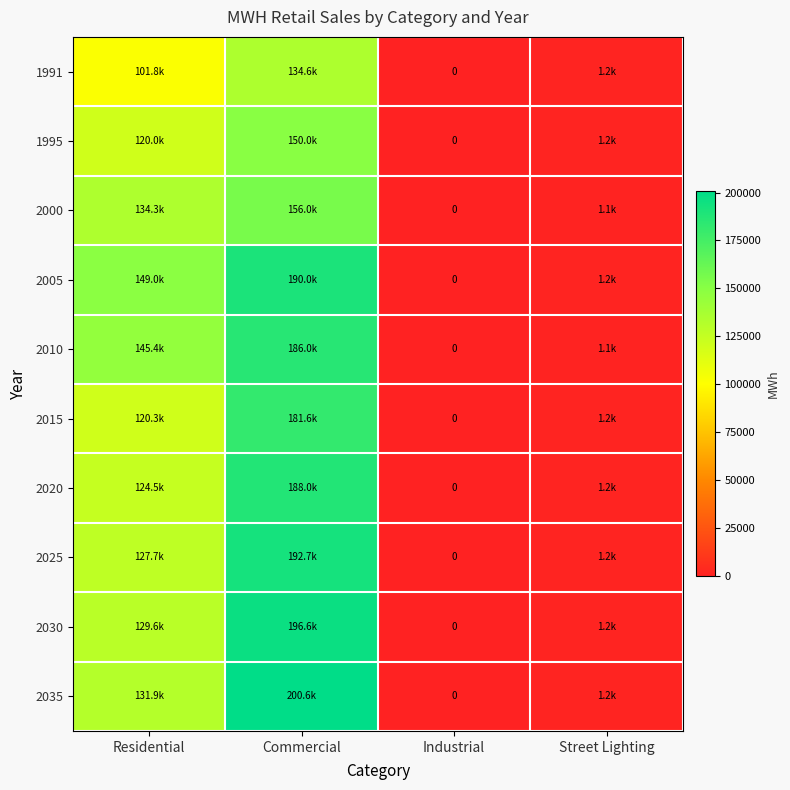

What is the sum of the 2035 values at Commercial and Industrial?

200586.9